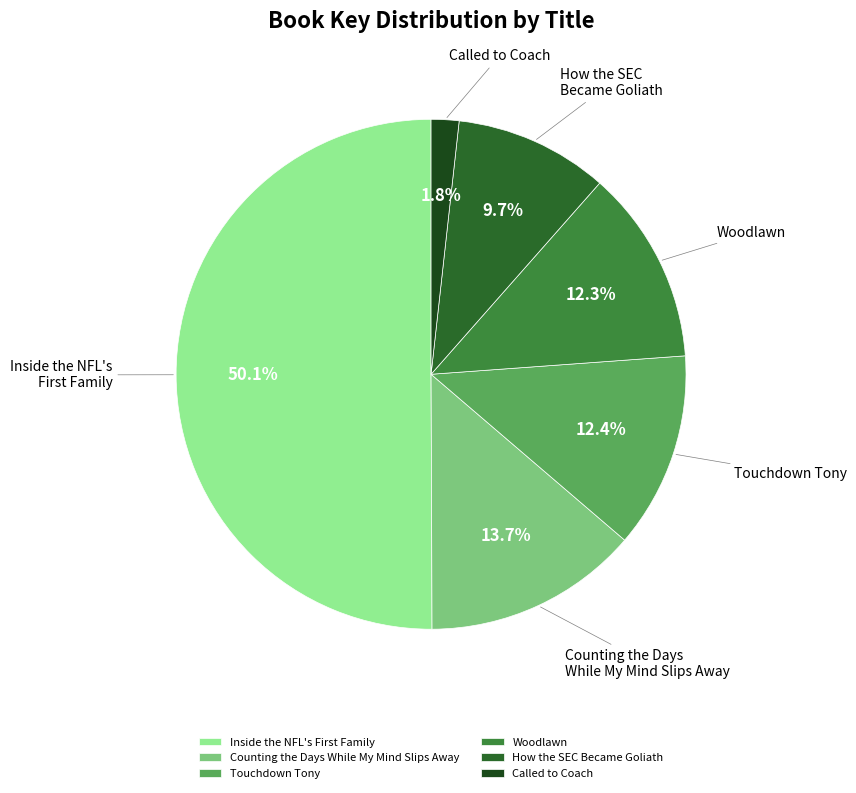

Which has a higher value, How the SEC Became Goliath or Touchdown Tony?

Touchdown Tony